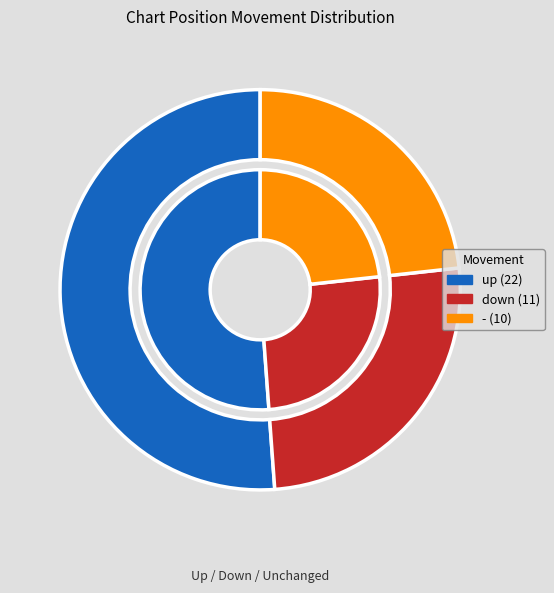

How many slices are in this pie chart?

3